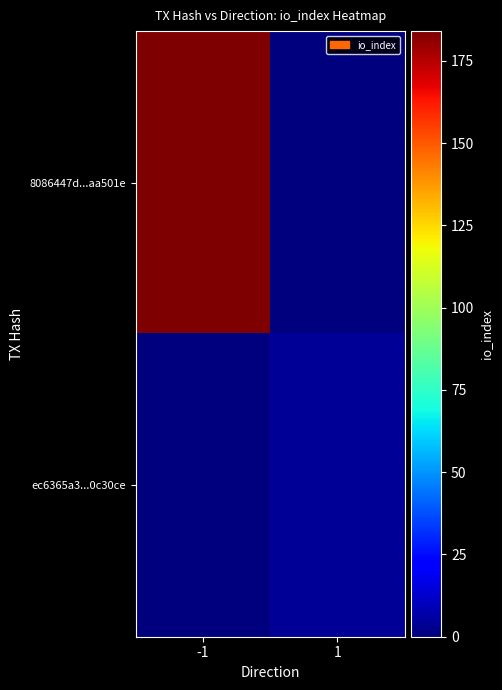

Which category has the highest value across all series?

-1